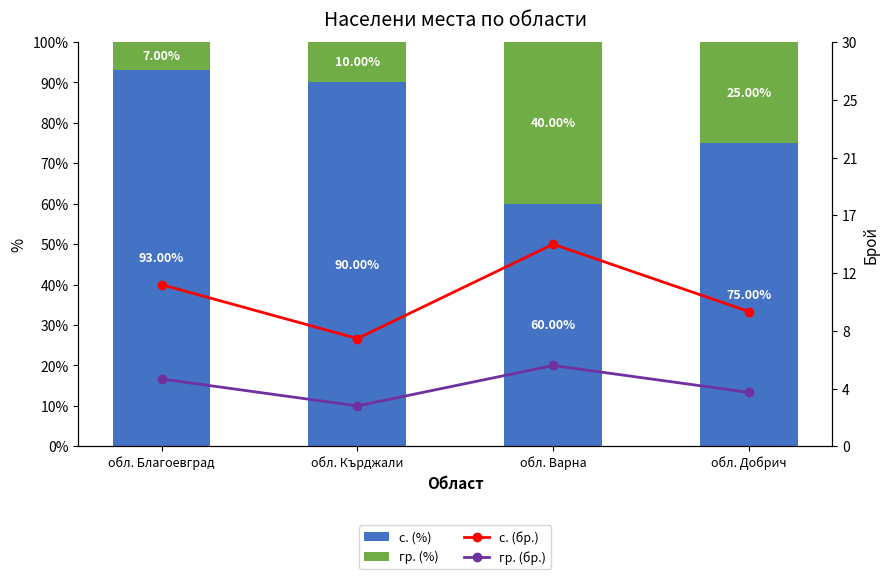

Between обл. Варна and обл. Добрич, which series saw the biggest shift?

с. (%)